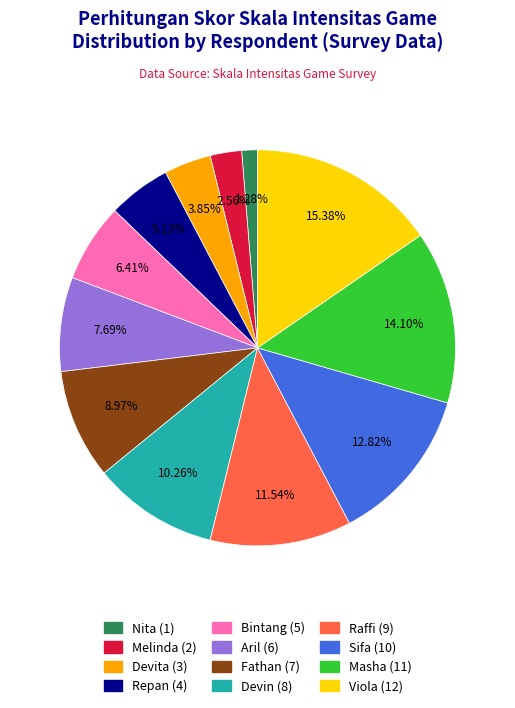

To the nearest percent, what is the average slice percentage?

8%